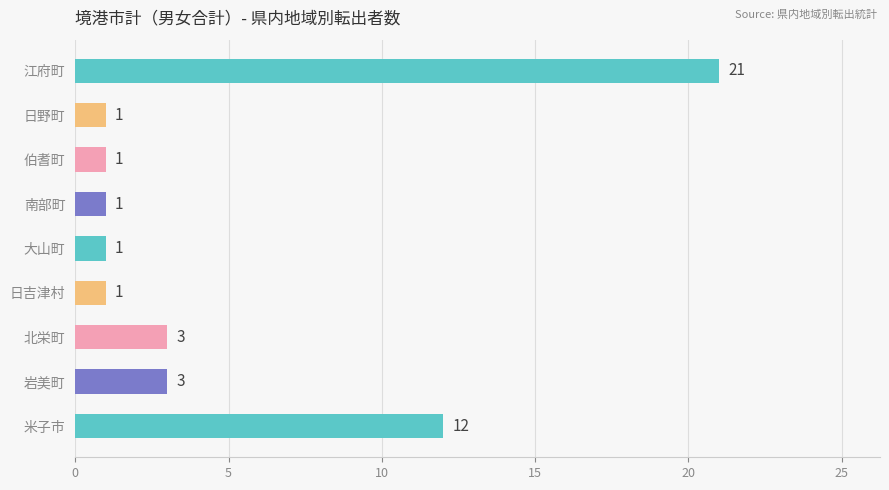

Count the number of data series in this chart.

1